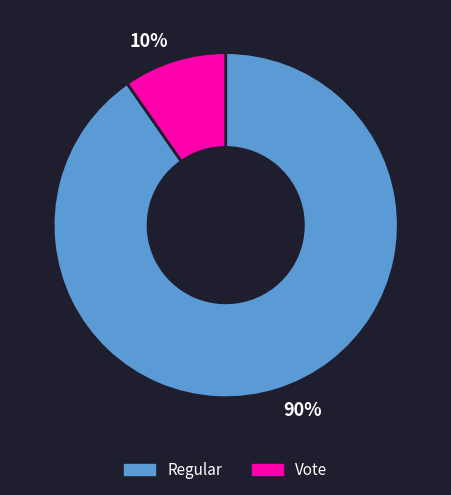

To the nearest percent, what percentage of the pie is Regular?

90%